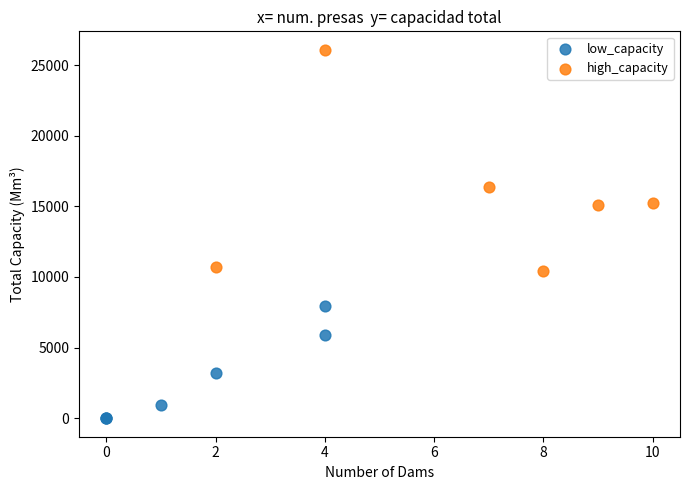

What are all the series names shown in the legend?

low_capacity, high_capacity